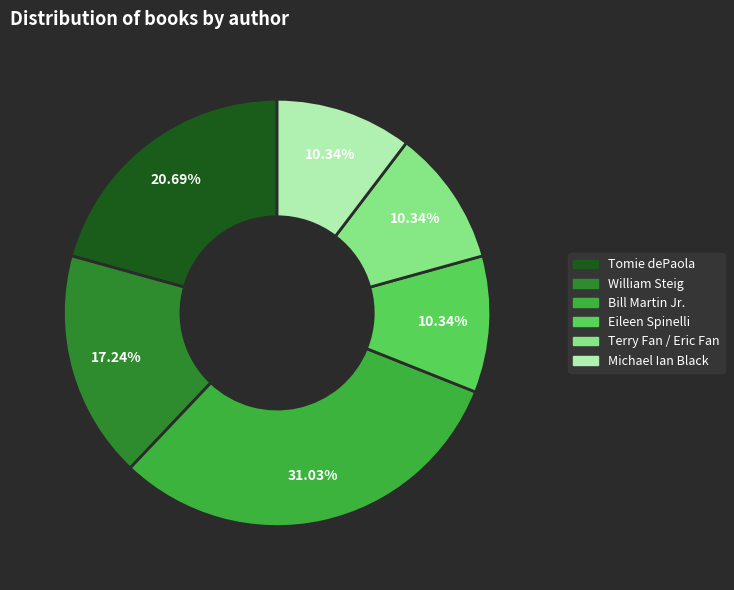

Which category has the biggest portion of the pie?

Bill Martin Jr.